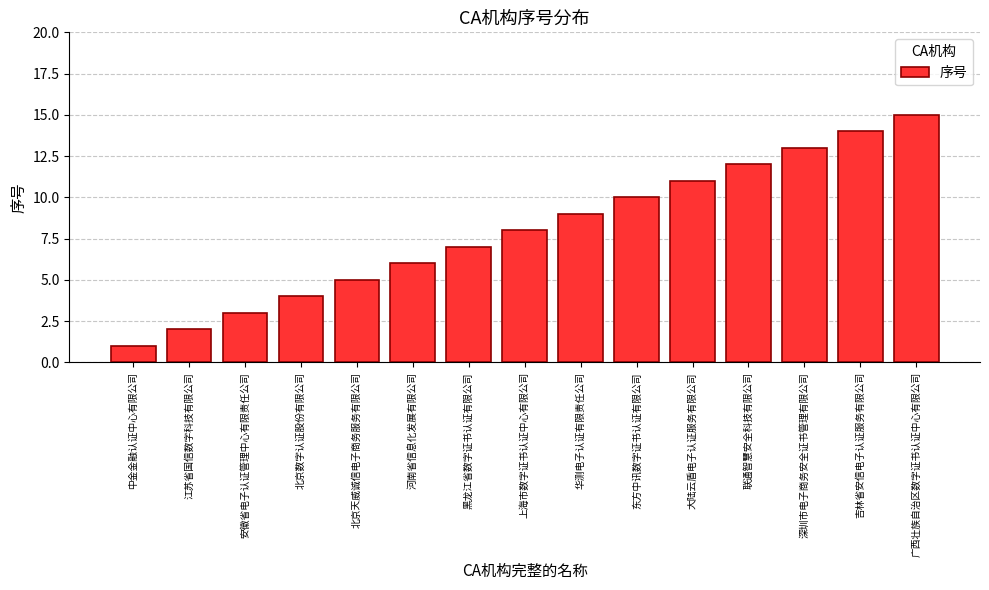

What is the difference between the maximum and minimum values?

14